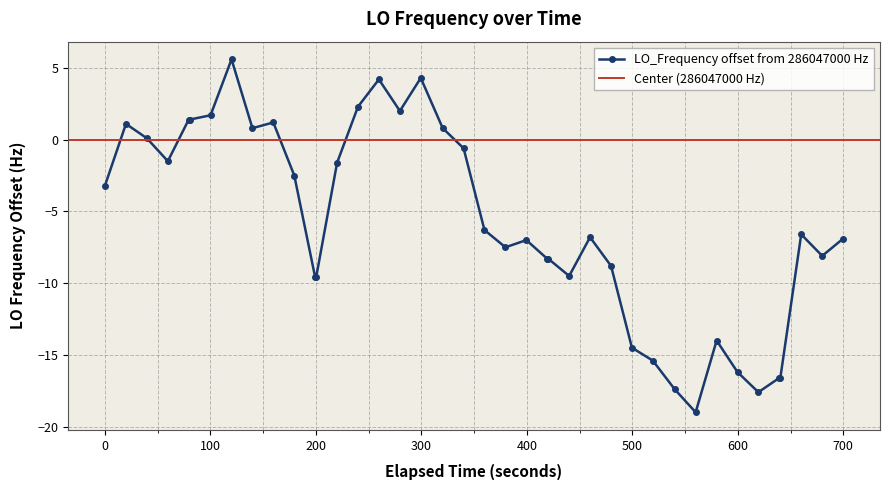

True or false: LO_Frequency offset from 286047000 Hz has more than 2 points higher than both neighbors.

True